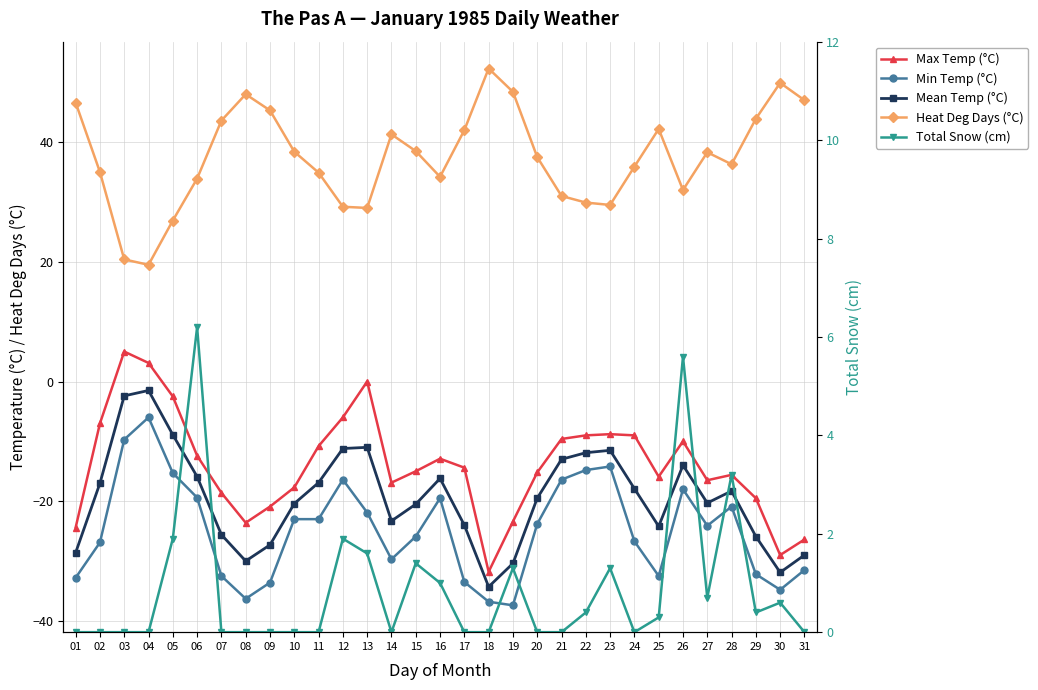

The Max Temp (°C) series shows -5.4 at 06. True or false?

False